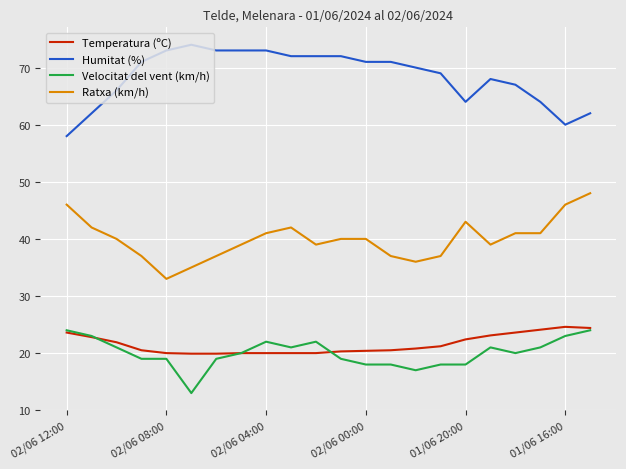

True or false: Velocitat del vent (km/h) and Ratxa (km/h) intersect in this chart.

False